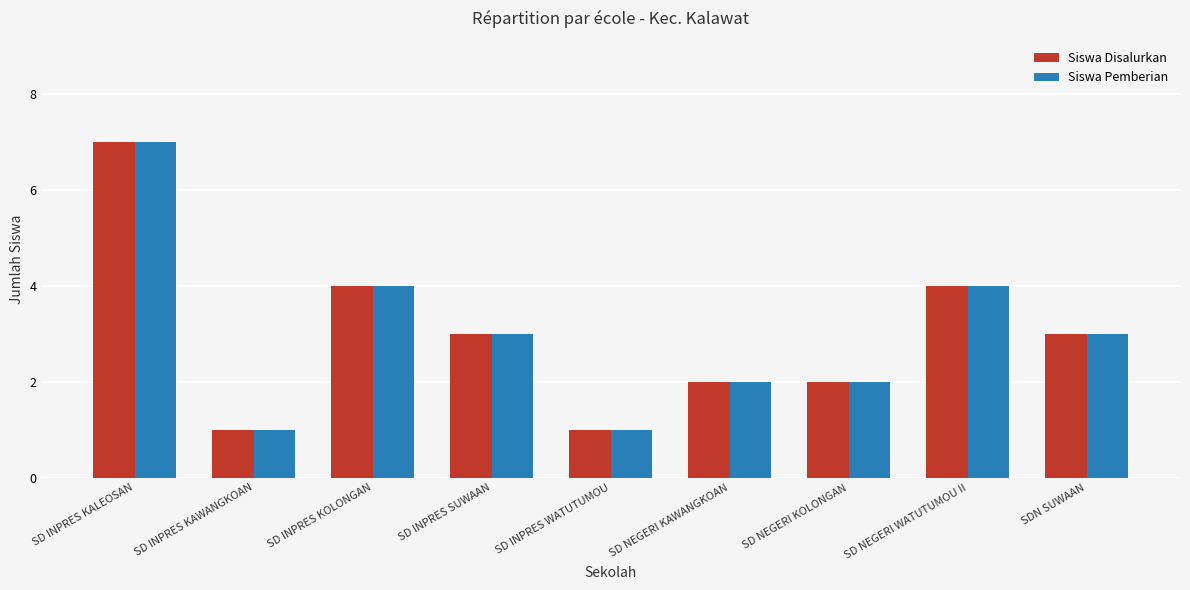

What value does the Siswa Pemberian series have at SDN SUWAAN?

3